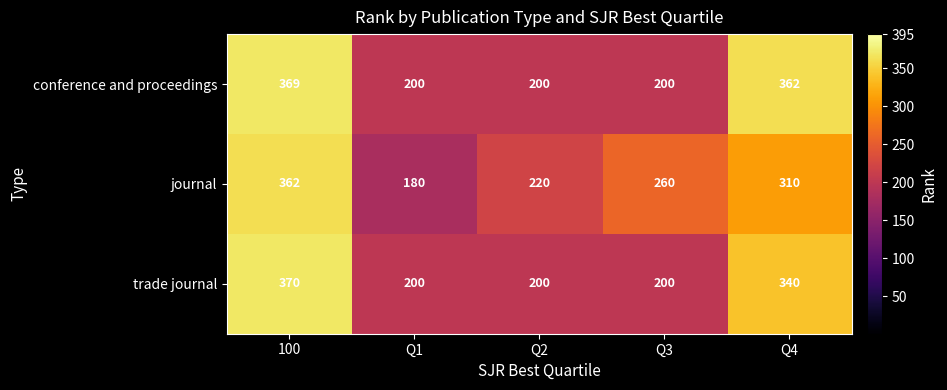

Where does the journal series first go above 260?

100